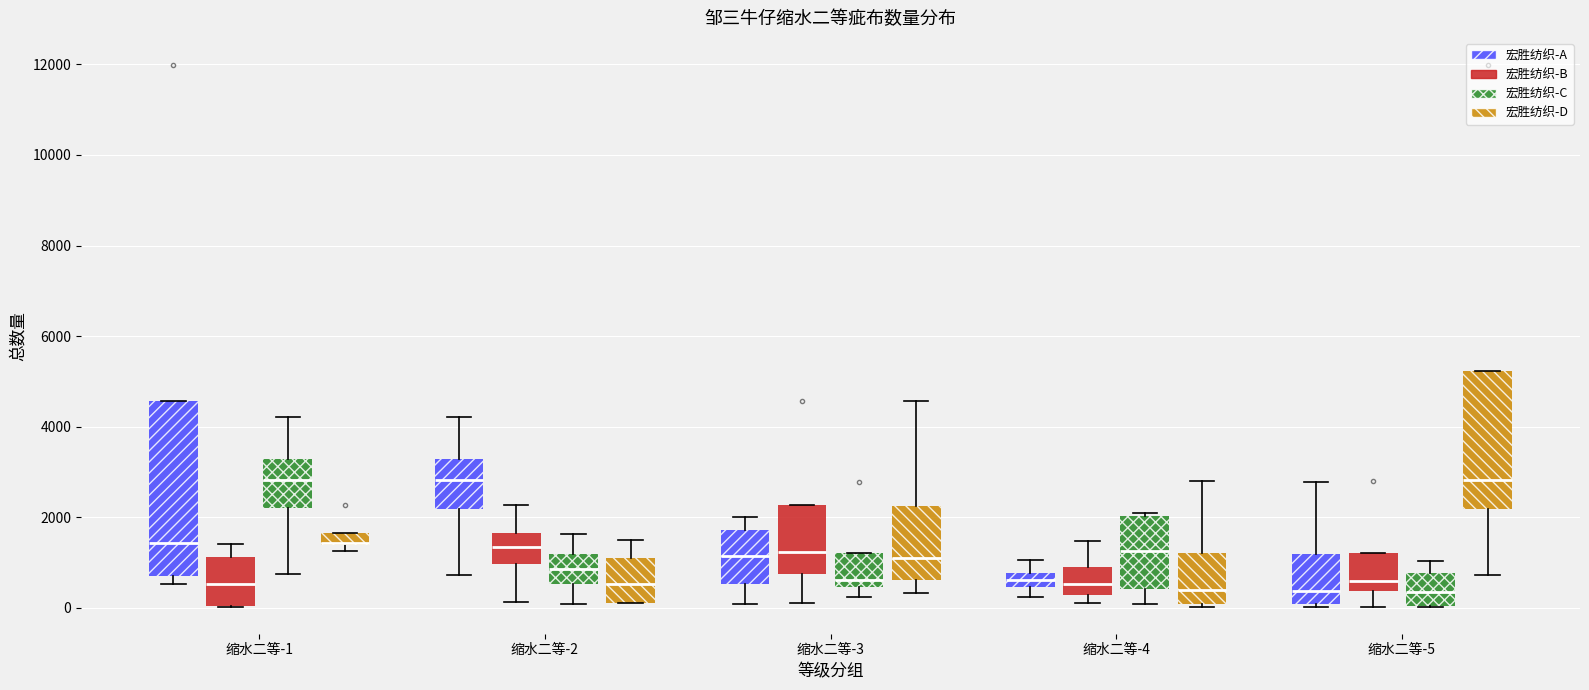

Where is the lower edge of the box for 缩水二等-1 (宏胜纺织-C) on the y-axis? The values are not printed on the chart, so give them approximately, as read against the axis.

2200